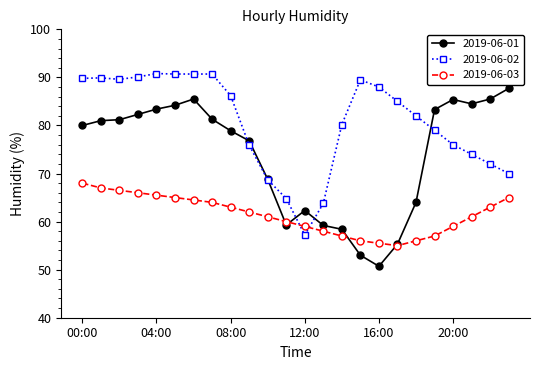

True or false: 2019-06-01 has more than 0 points higher than both neighbors.

True